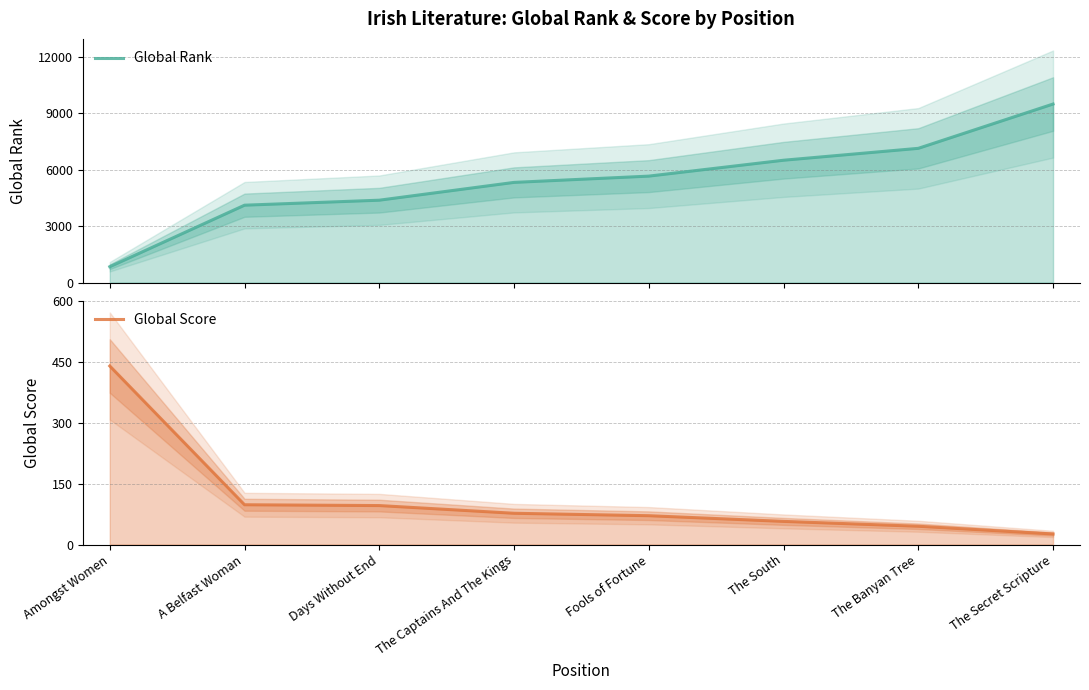

At how many categories does at least one series exceed 3475?

7